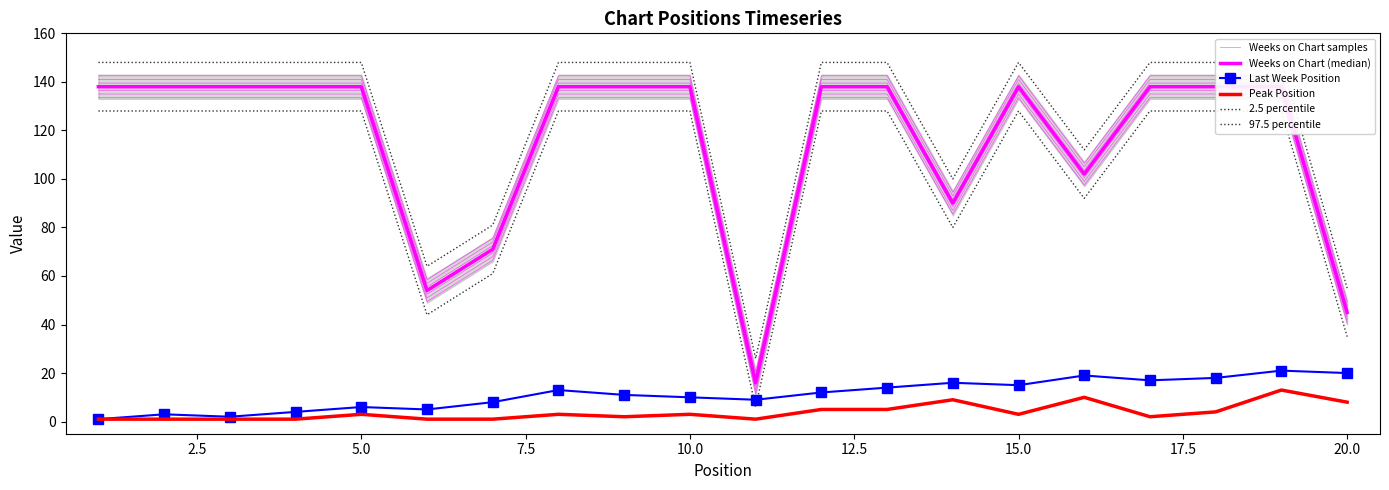

What is the maximum value for Peak Position?

13